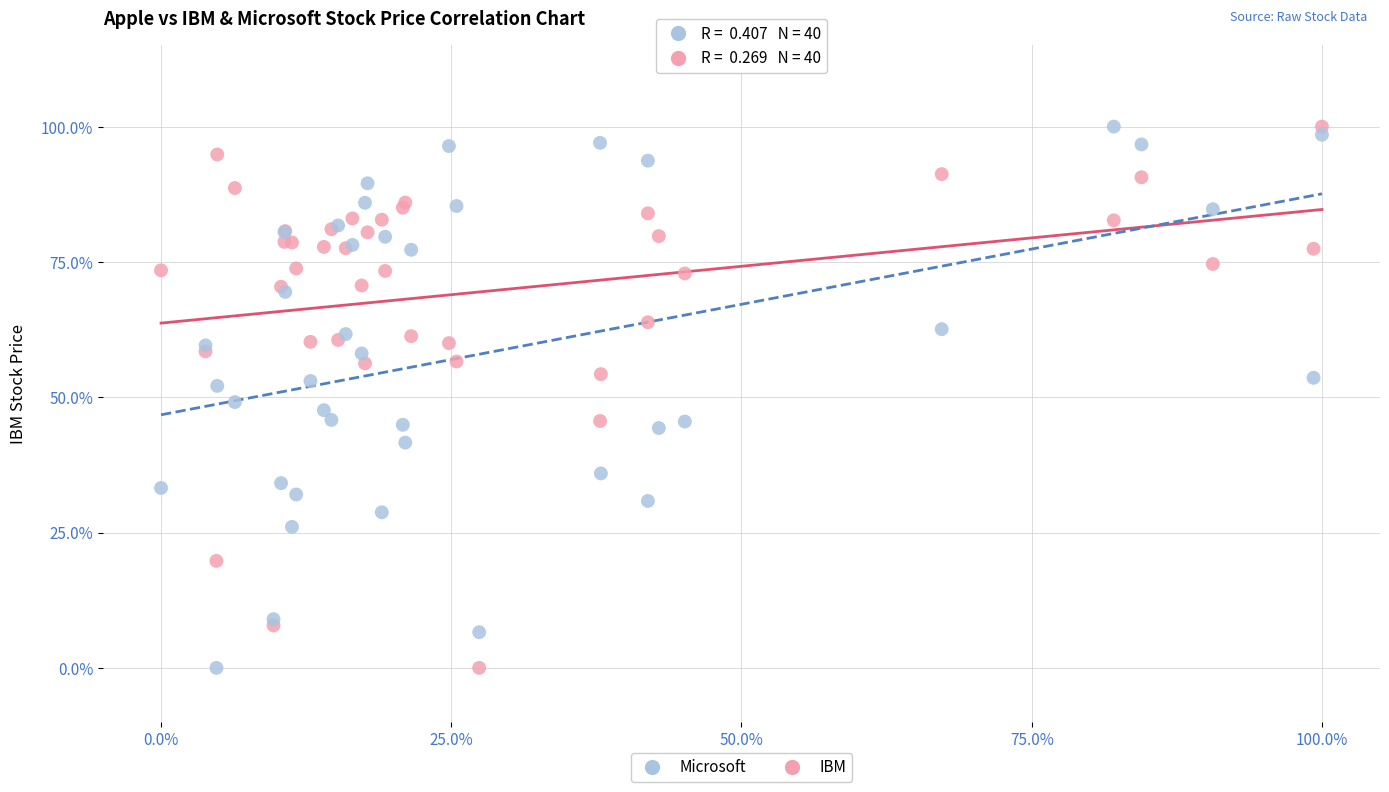

What are all the series names shown in the legend?

Microsoft, IBM